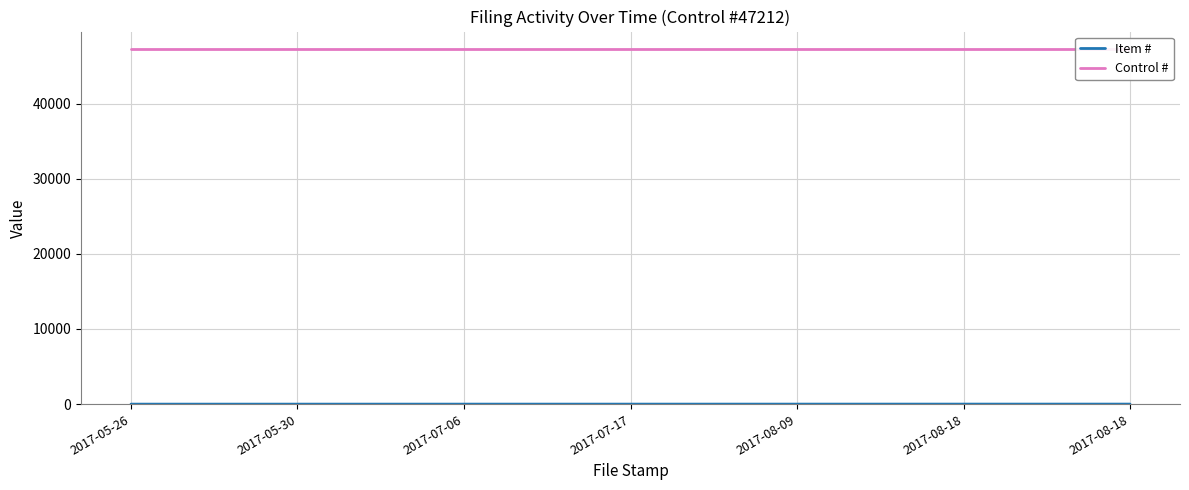

At which category is the sum across all series the highest?

2017-08-18